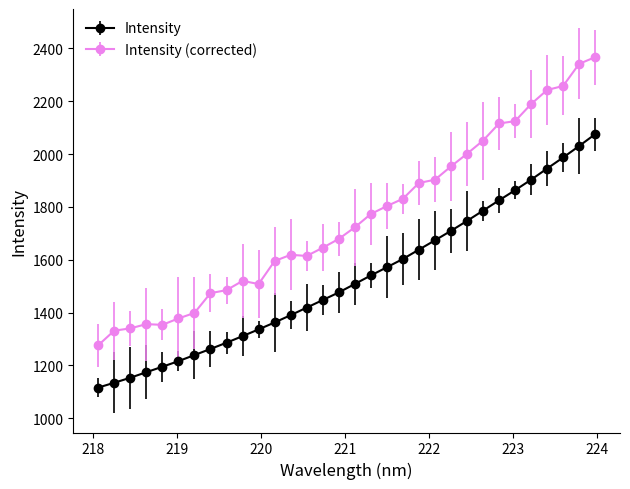

What is the value of the Intensity point at the 19th from the left?

1571.7